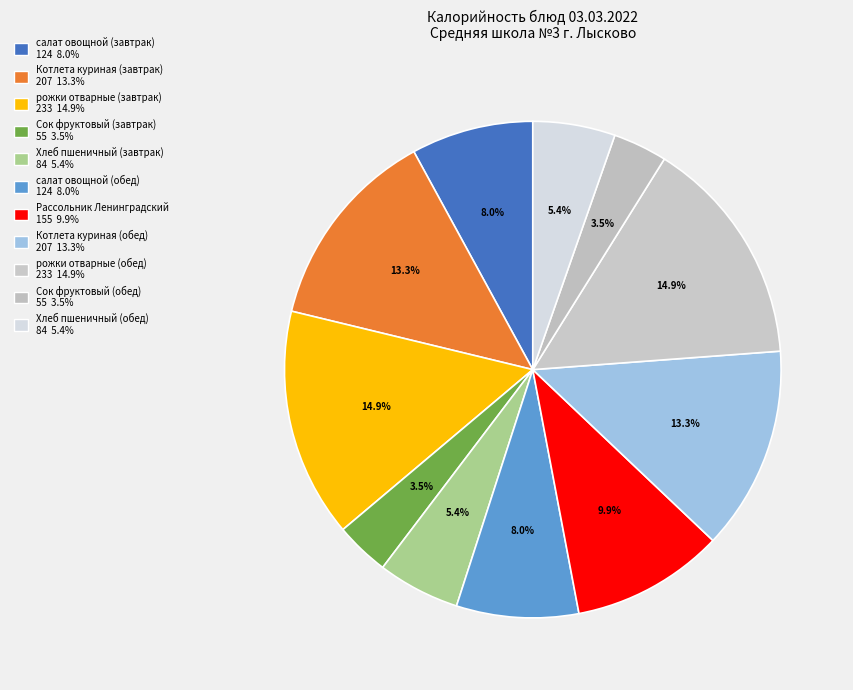

Count the number of slices in the pie.

11